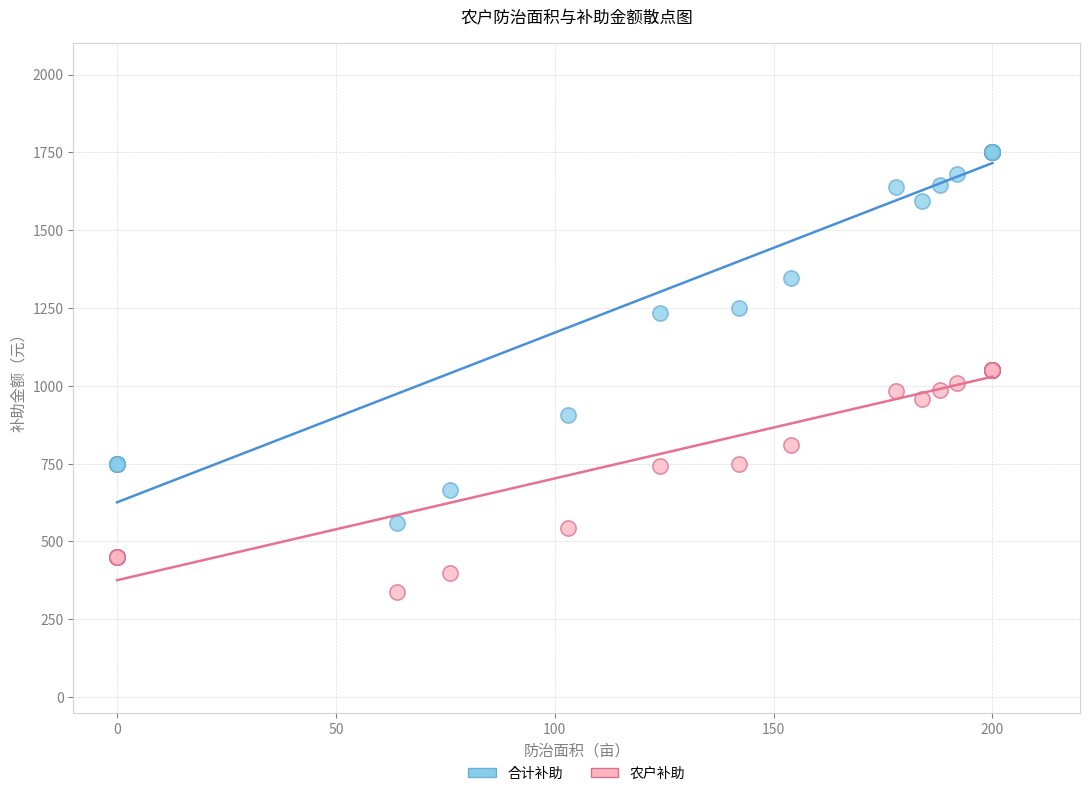

Which series reaches the maximum Y coordinate?

合计补助